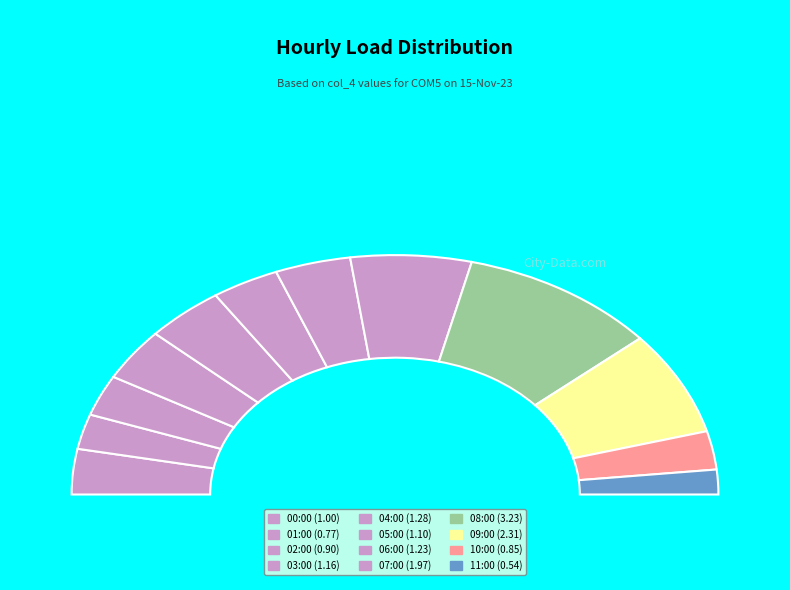

Rank the categories by value from lowest to highest.

11:00, 01:00, 10:00, 02:00, 00:00, 05:00, 03:00, 06:00, 04:00, 07:00, 09:00, 08:00